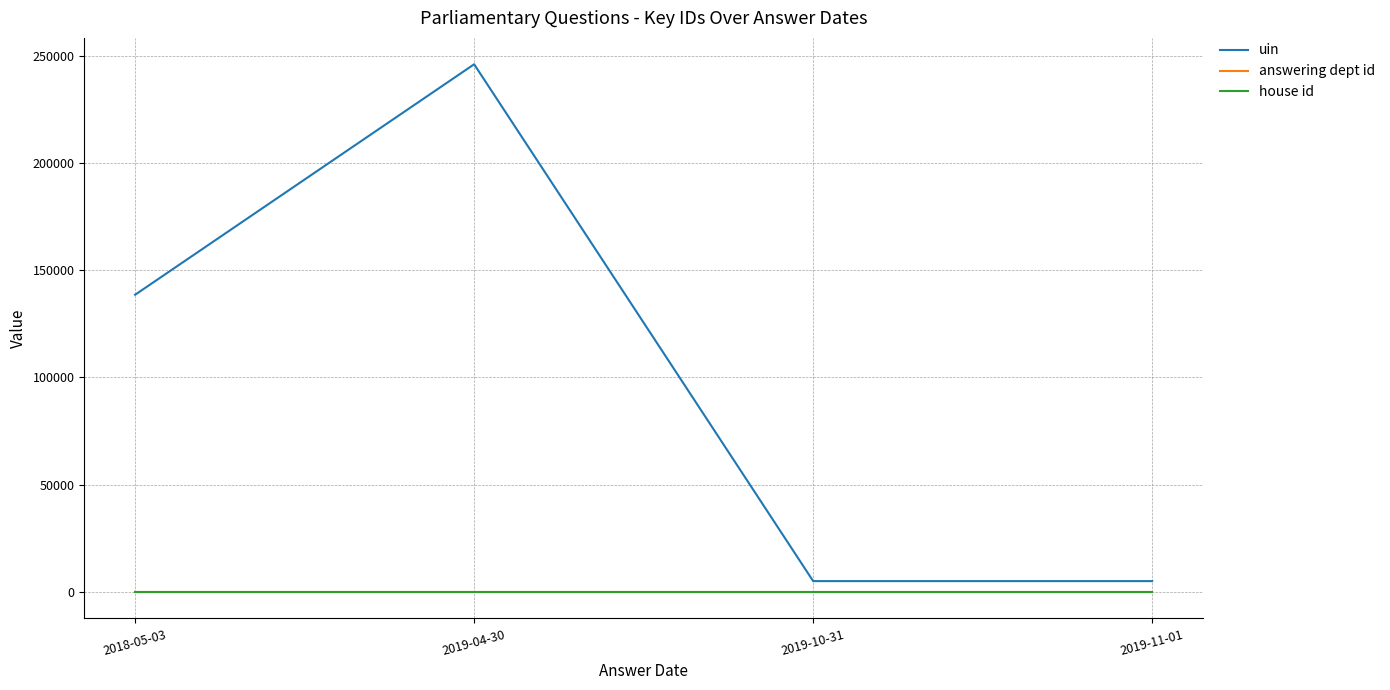

The value of uin at 2019-11-01 is 5088. True or false?

True